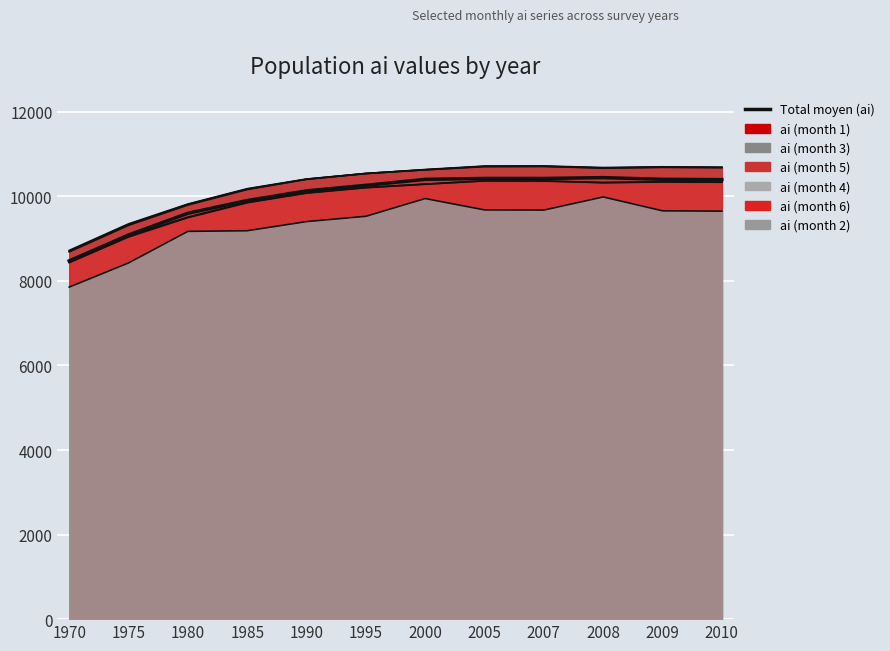

What is the minimum value shown in the chart?

8474.5